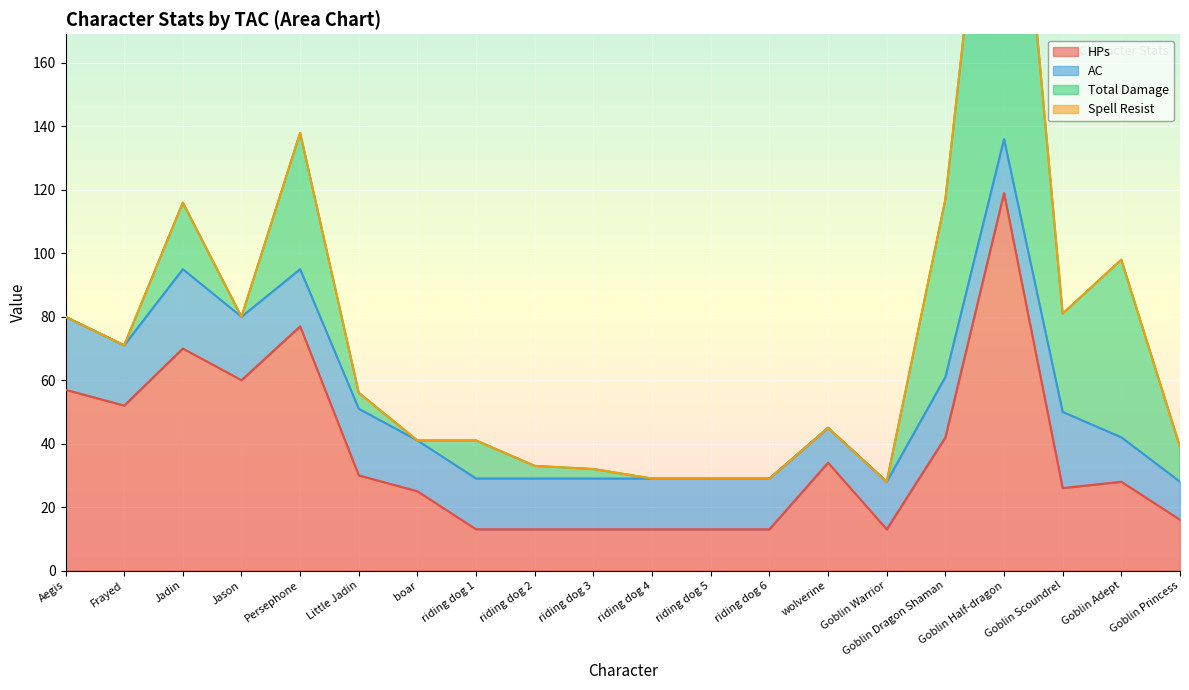

Where is the first local maximum for AC?

Jadin